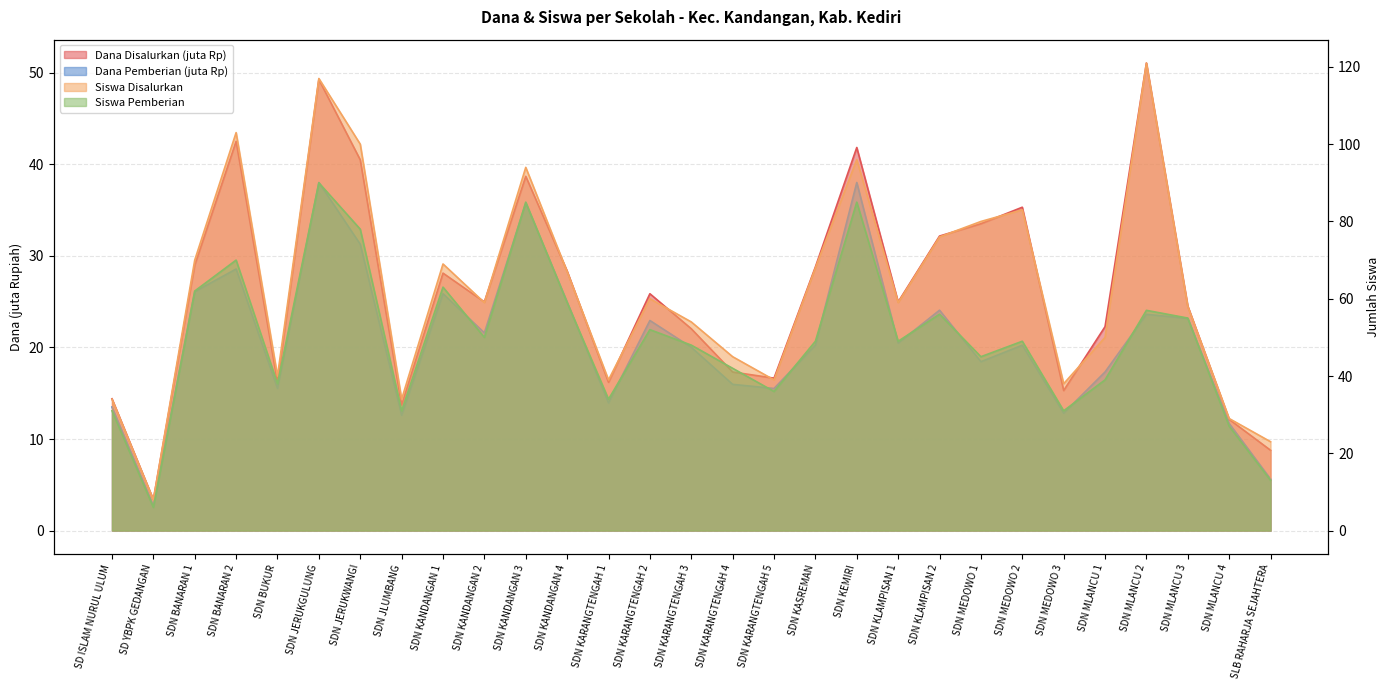

Is it true that Siswa Pemberian equals 93.6 at SDN BANARAN 2?

False